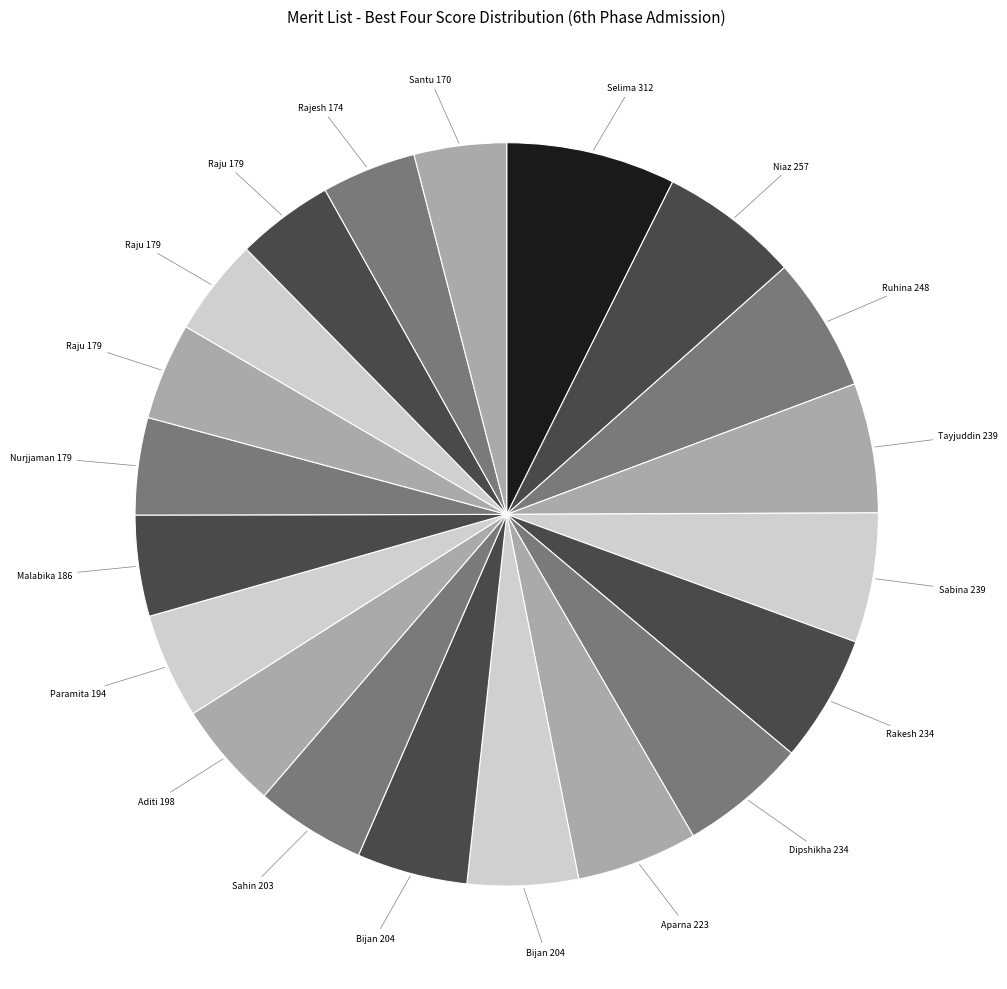

How many segments does this pie chart have?

20